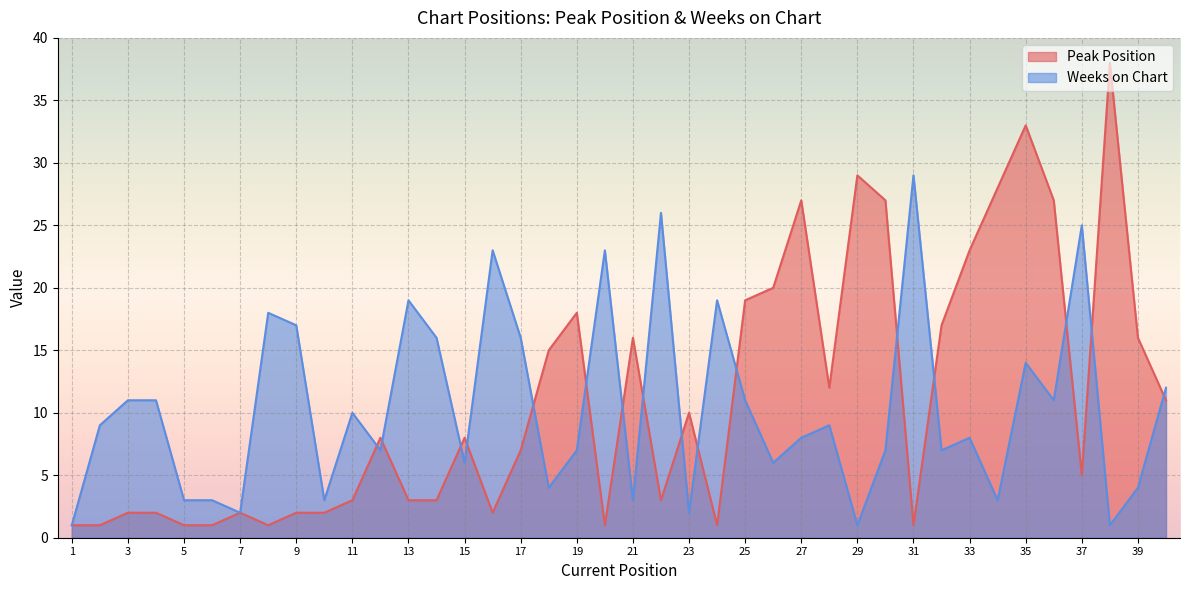

At which category is the sum across all series the highest?

35